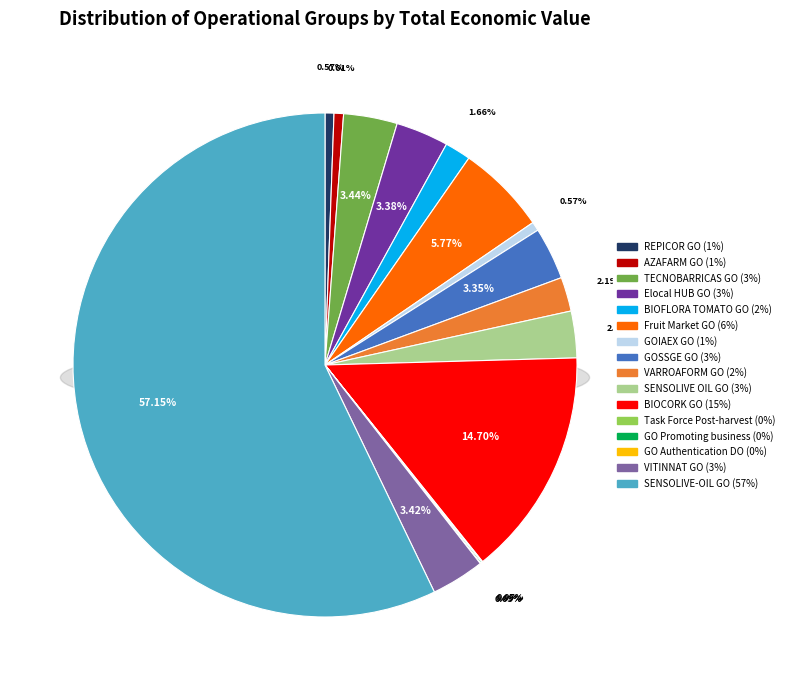

Is it true that SENSOLIVE OIL GO is 3% of the pie?

True